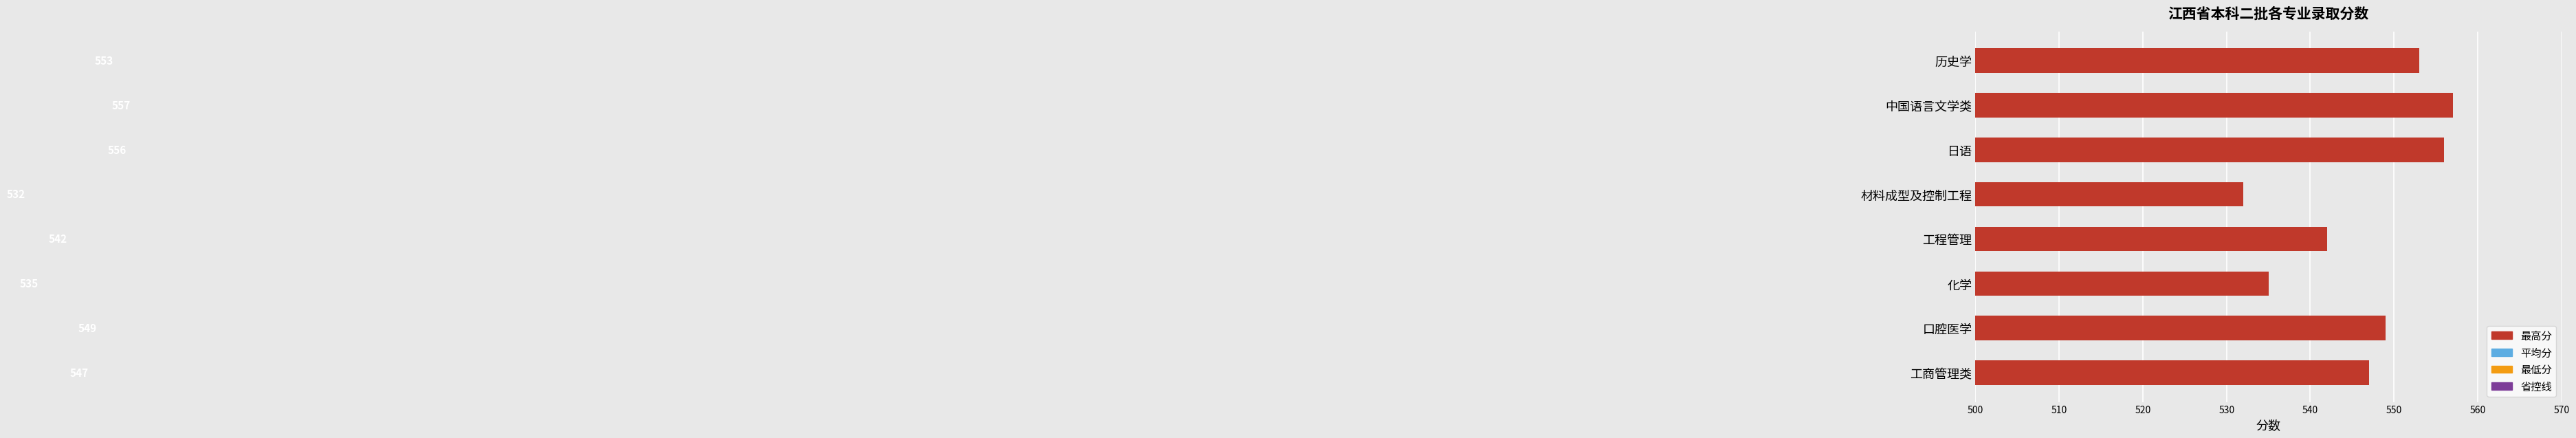

Count the number of categories in the chart.

8